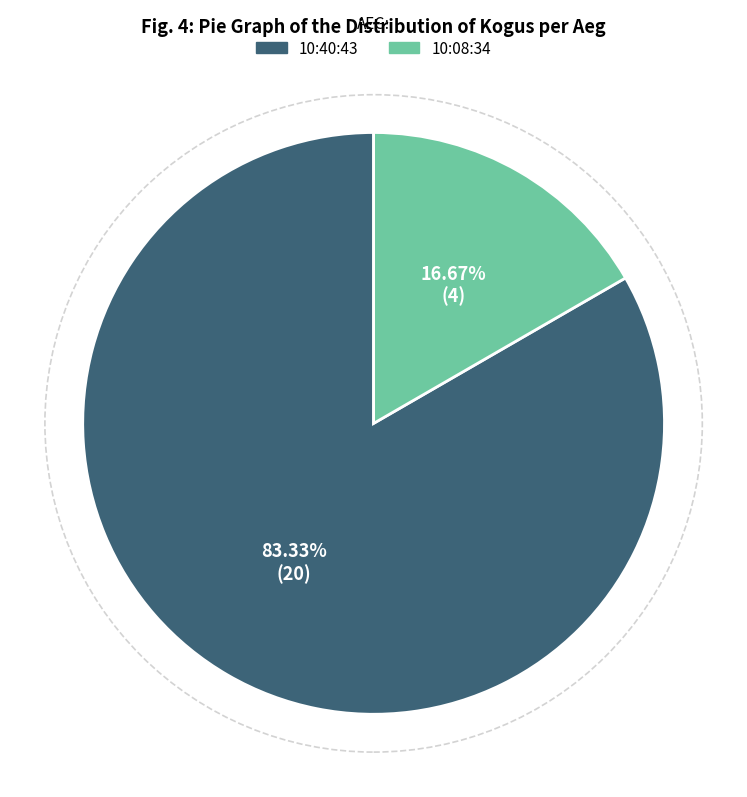

To the nearest percent, what is the difference between the 10:40:43 and 10:08:34 slice percentages?

67%